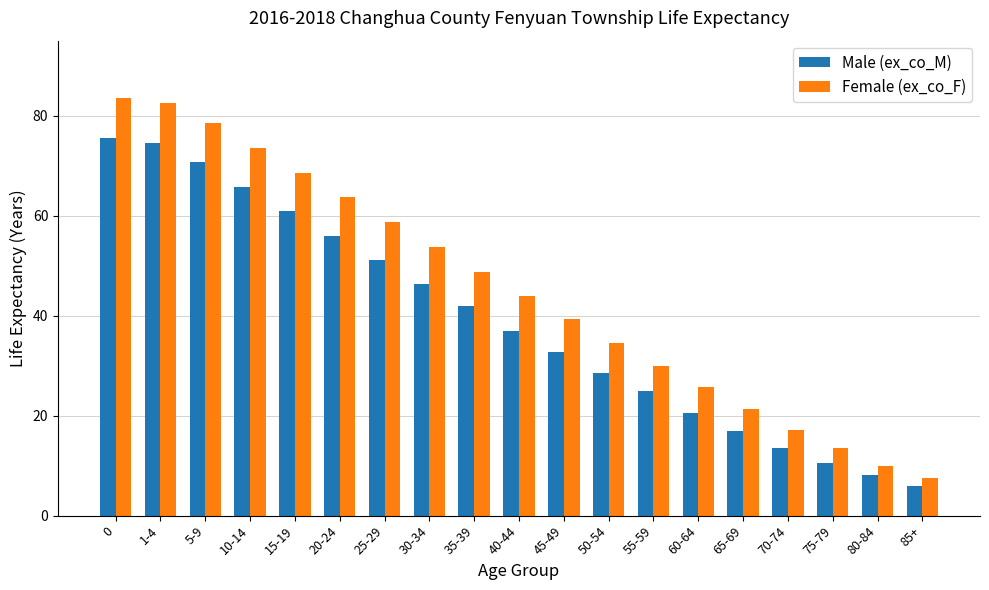

The Female (ex_co_F) series shows 68.5 at 15-19. True or false?

True